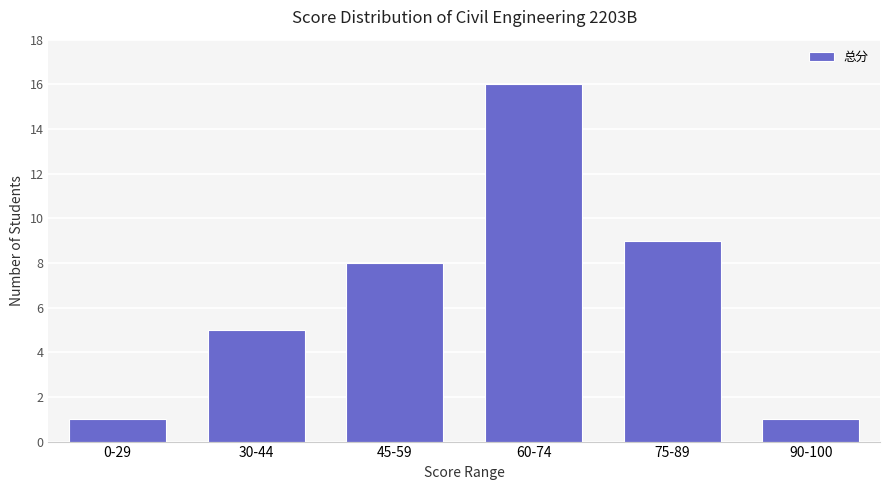

True or false: the data shows 2 at 75-89.

False